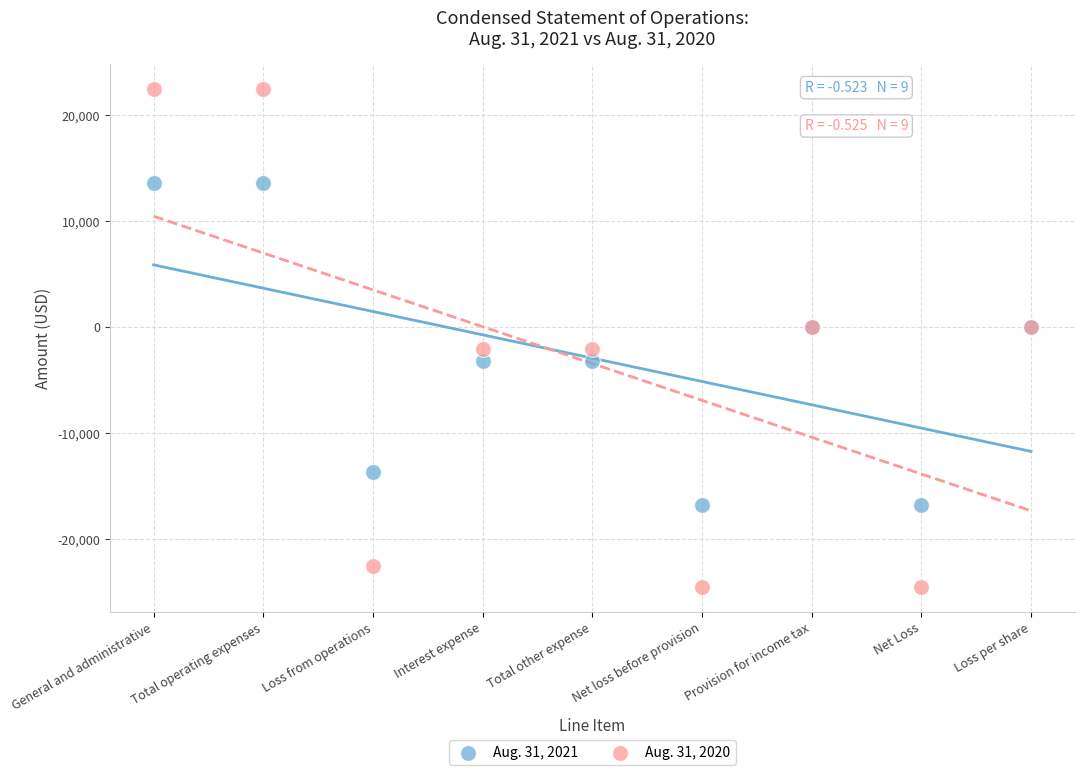

Which series has the largest Y range (max minus min)?

Aug. 31, 2020